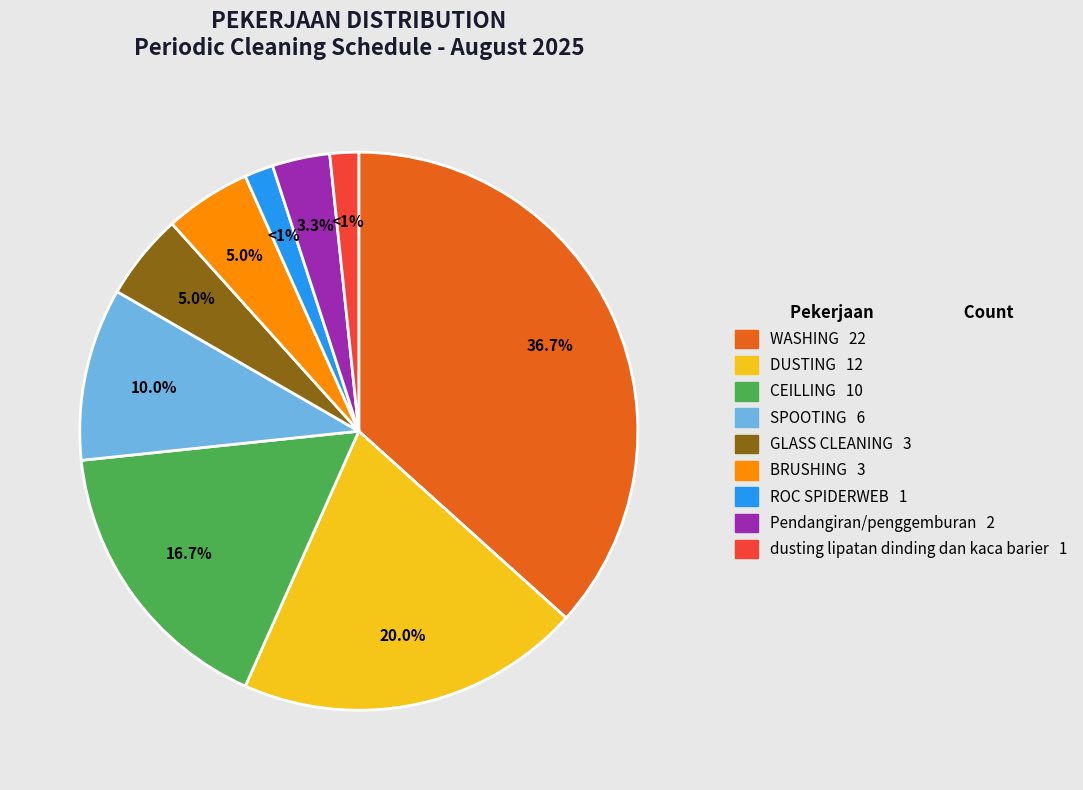

To the nearest percent, what portion does Pendangiran/penggemburan represent?

3%